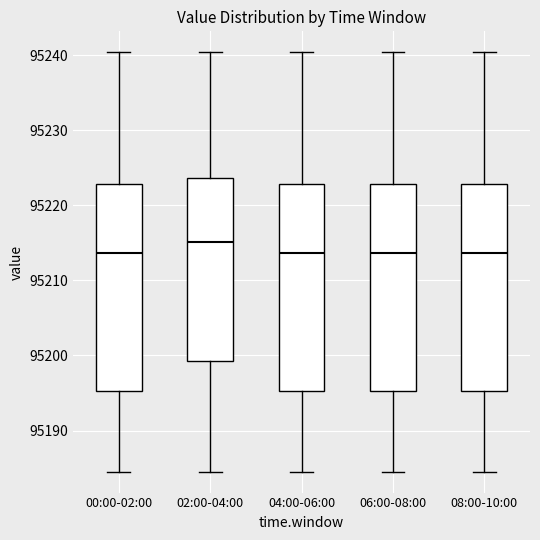

Where is the lower edge of the box for 00:00-02:00 on the y-axis? The values are not printed on the chart, so give them approximately, as read against the axis.

95195